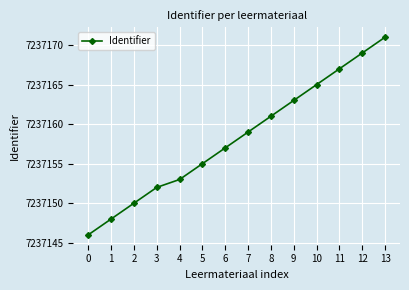

Which has a higher value, 8 or 3?

8